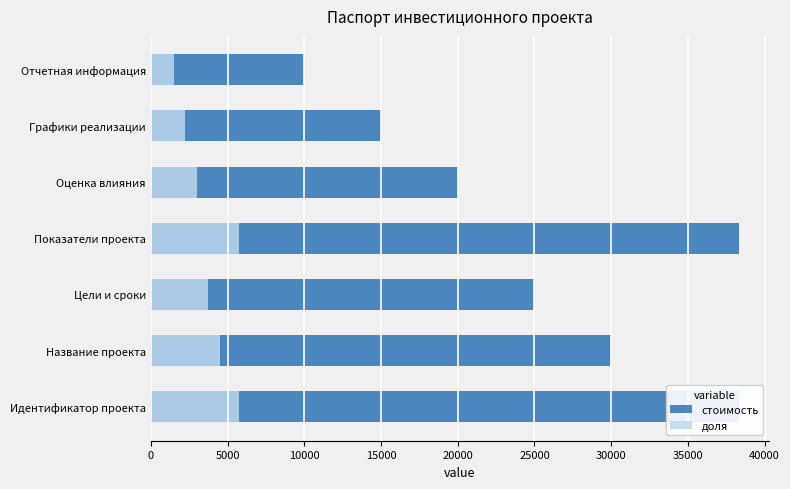

The value of стоимость at Цели и сроки is 16917.0. True or false?

False